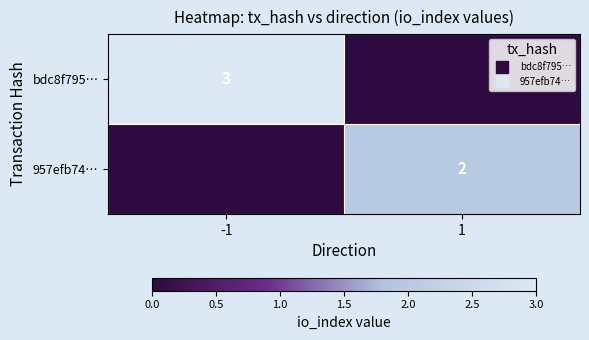

Between 1 and -1, which is larger?

-1